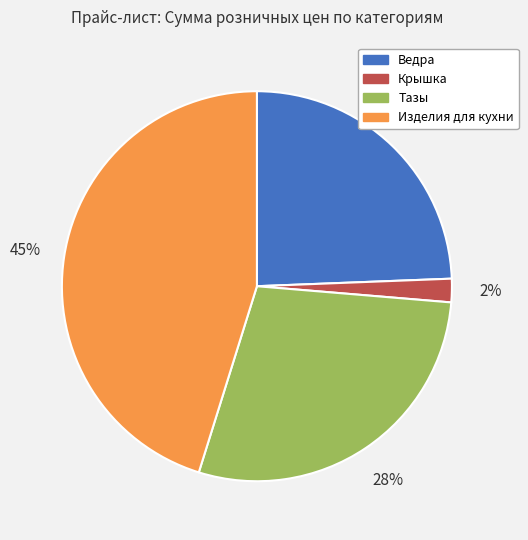

How many slices are in this pie chart?

4